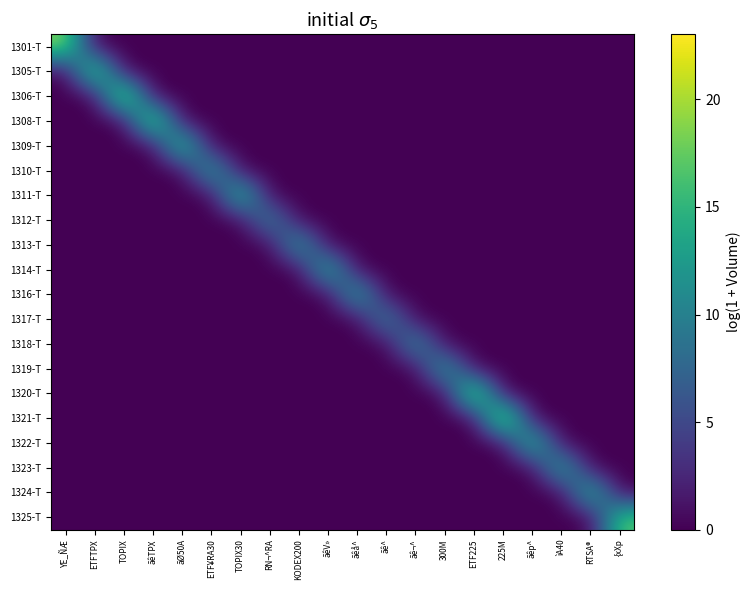

What is the spread (max minus min) of values at ãêV»?

15.4